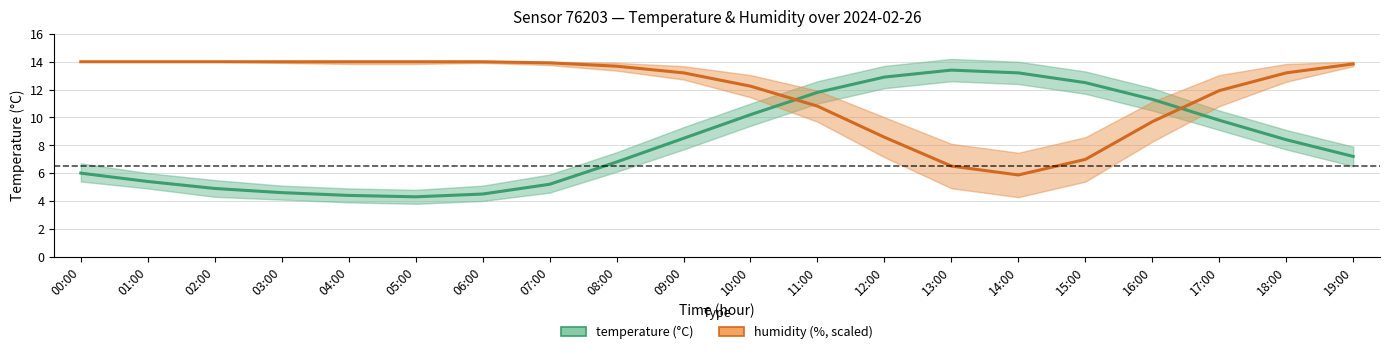

What is the greatest value displayed?

14.0